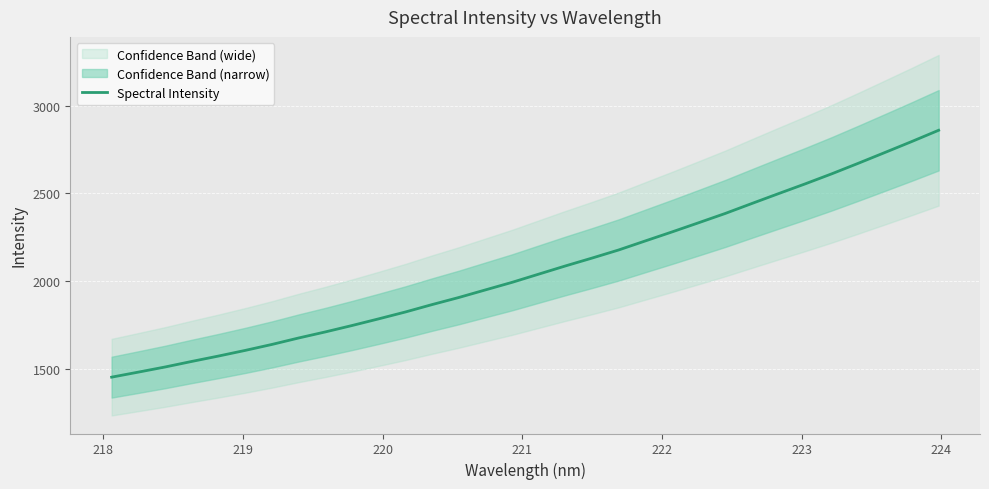

Does the chart display data point markers on the line(s)?

No